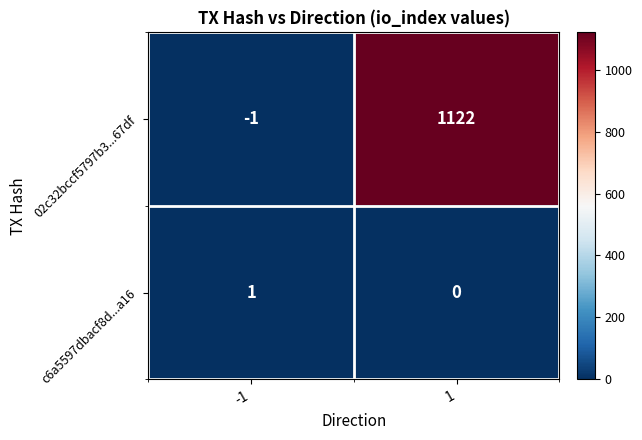

How many positive values does the 02c32bccf5797b3...67df series have?

1